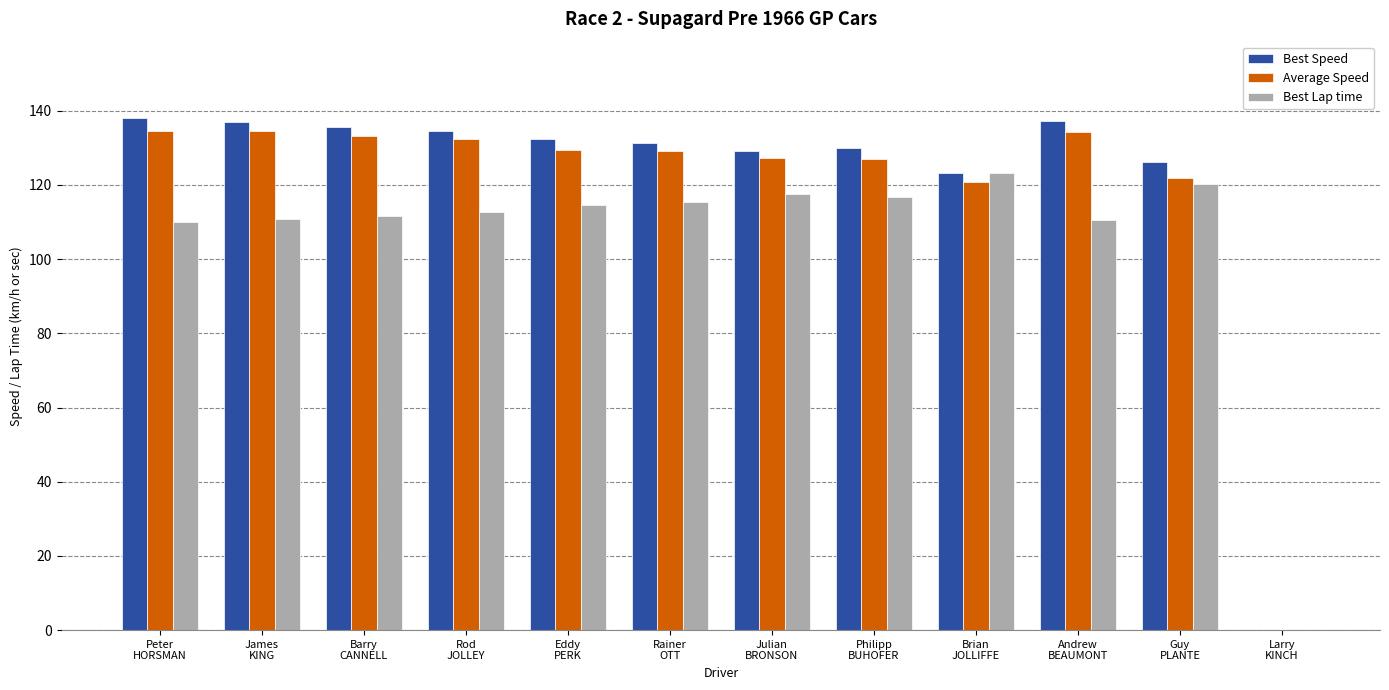

What is the highest value of the Best Lap time series?

123.2